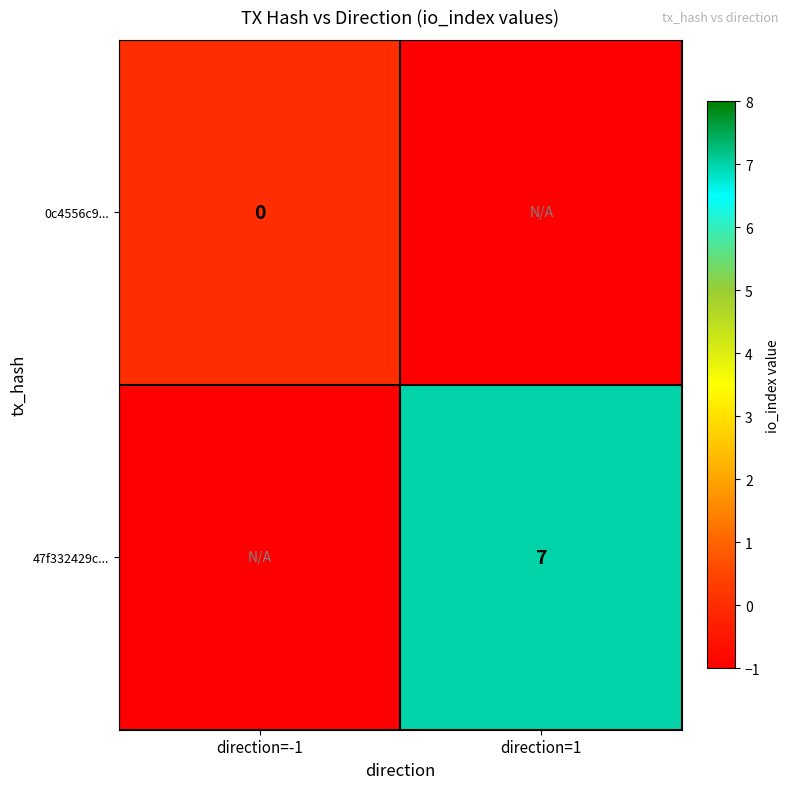

The value of 47f332429c... at direction=1 is 4. True or false?

False